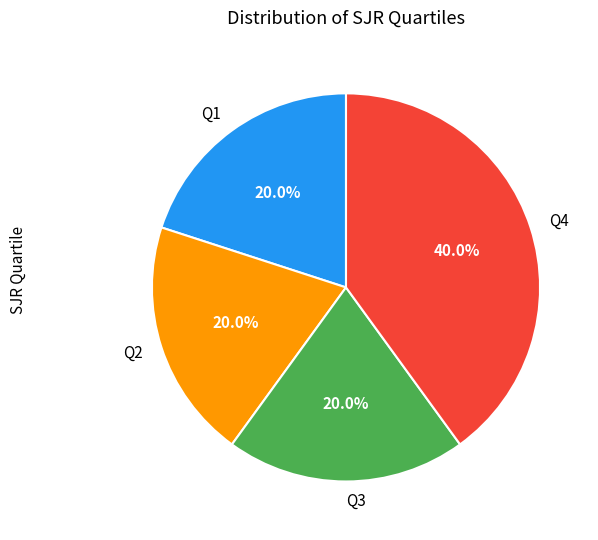

True or false: Q1 accounts for 27% of the total.

False